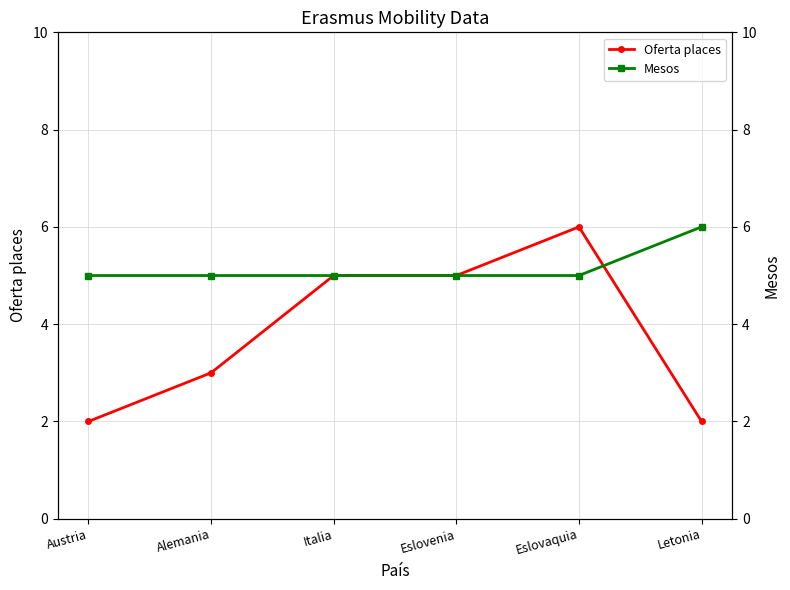

What is the difference between the Mesos values at Letonia and Alemania?

1